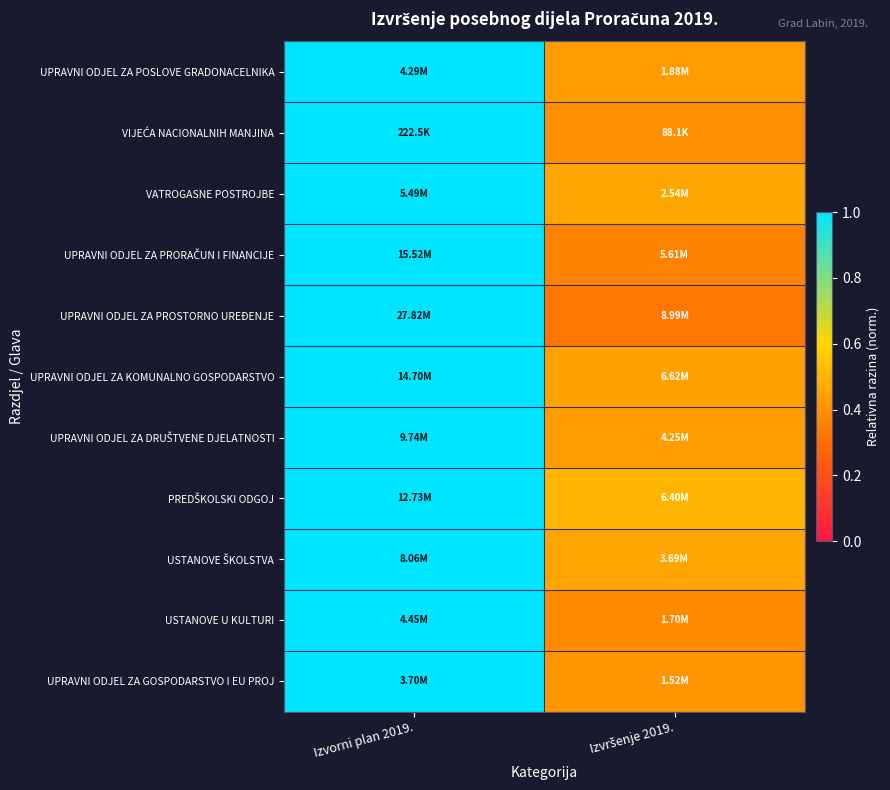

Rank the series by their maximum value, from highest to lowest.

UPRAVNI ODJEL ZA POSLOVE GRADONACELNIKA, VIJEĆA NACIONALNIH MANJINA, VATROGASNE POSTROJBE, UPRAVNI ODJEL ZA PRORAČUN I FINANCIJE, UPRAVNI ODJEL ZA PROSTORNO UREĐENJE, UPRAVNI ODJEL ZA KOMUNALNO GOSPODARSTVO, UPRAVNI ODJEL ZA DRUŠTVENE DJELATNOSTI, PREDŠKOLSKI ODGOJ, USTANOVE ŠKOLSTVA, USTANOVE U KULTURI, UPRAVNI ODJEL ZA GOSPODARSTVO I EU PROJ